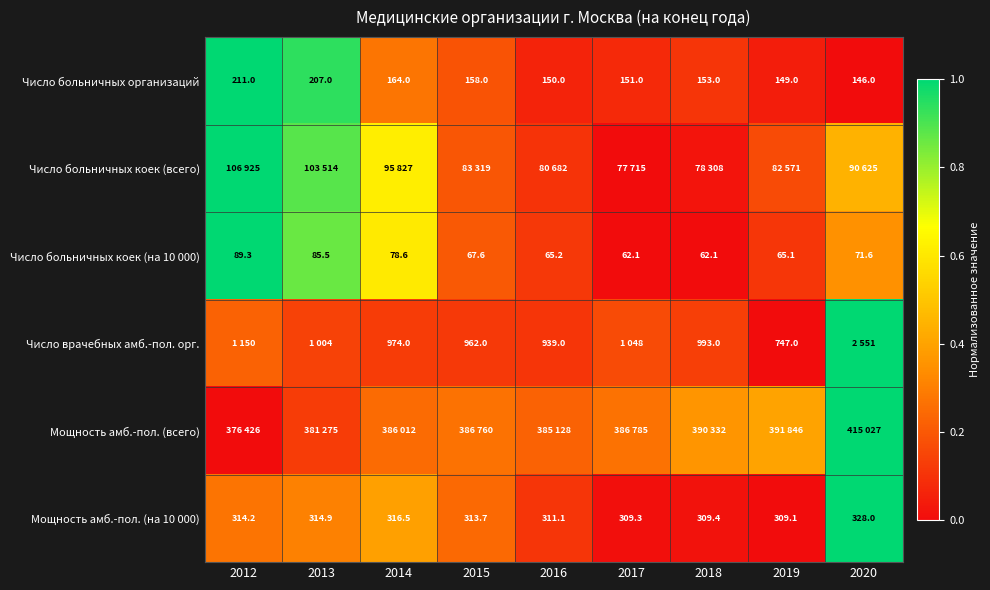

Which has a higher value, 2016 or 2015?

2015